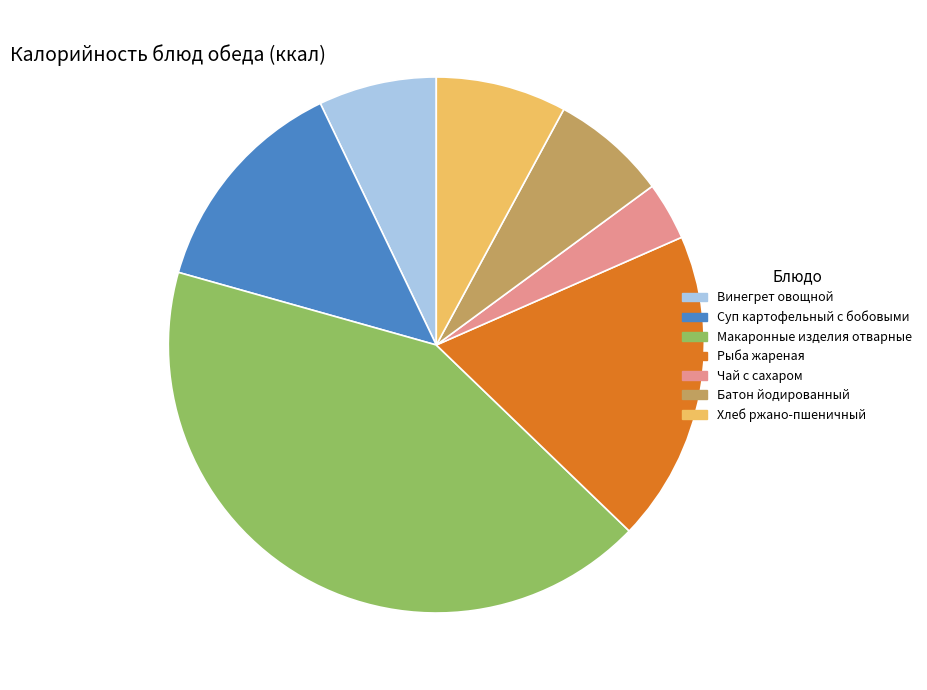

How many segments does this pie chart have?

7